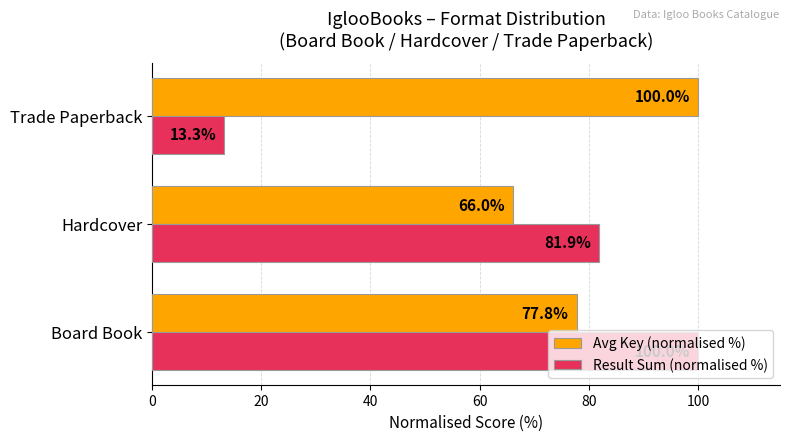

List the labels in order of Result Sum (normalised %) value, smallest first.

Trade Paperback, Hardcover, Board Book